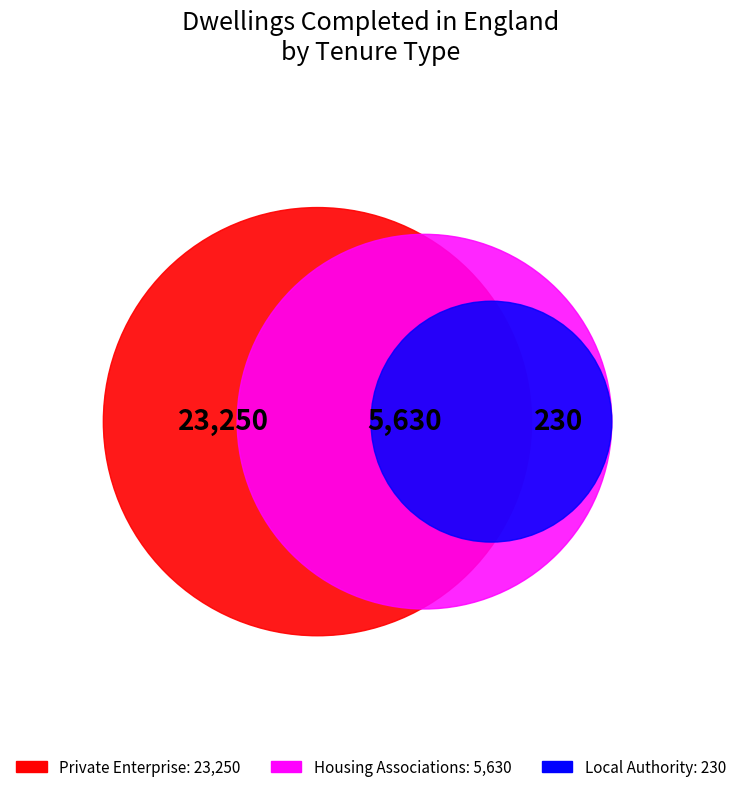

Which slice is the largest?

Private Enterprise